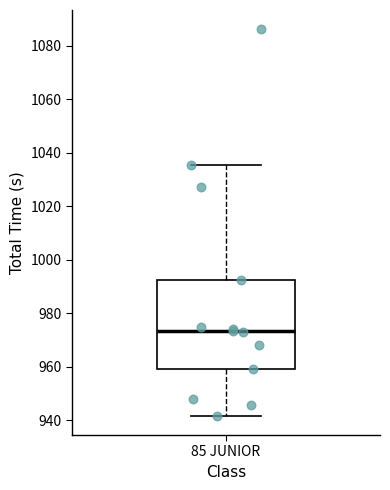

Read this box plot against the y-axis: the position of the median line, the range covered by the box, and the ends of both whiskers. The values are not printed on the chart, so give them approximately, as read against the axis.

median 974, box 960 to 992, whiskers 942 to 1036